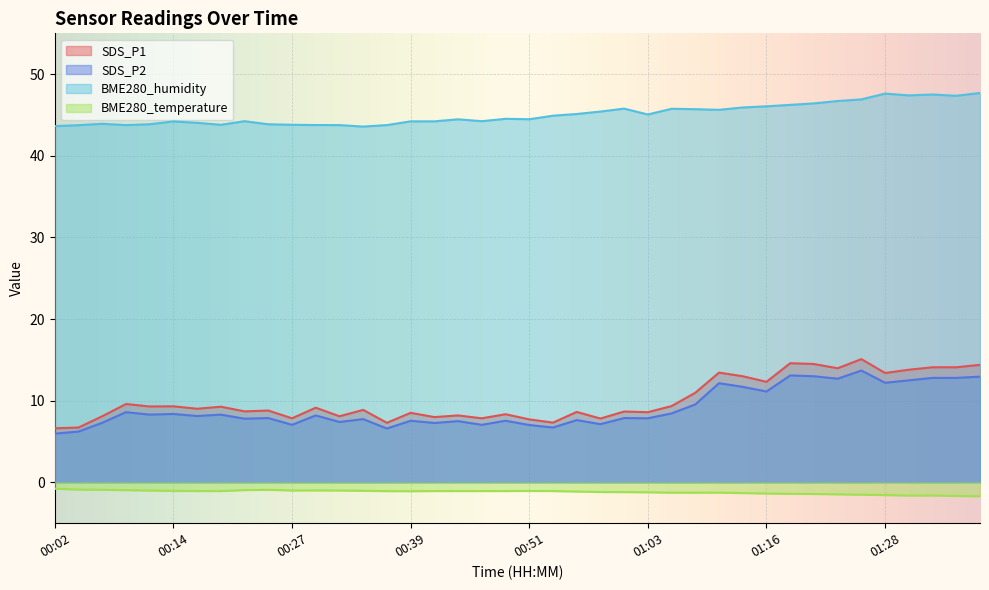

What is the sum of the BME280_temperature values at 01:18 and 00:24?

-2.3